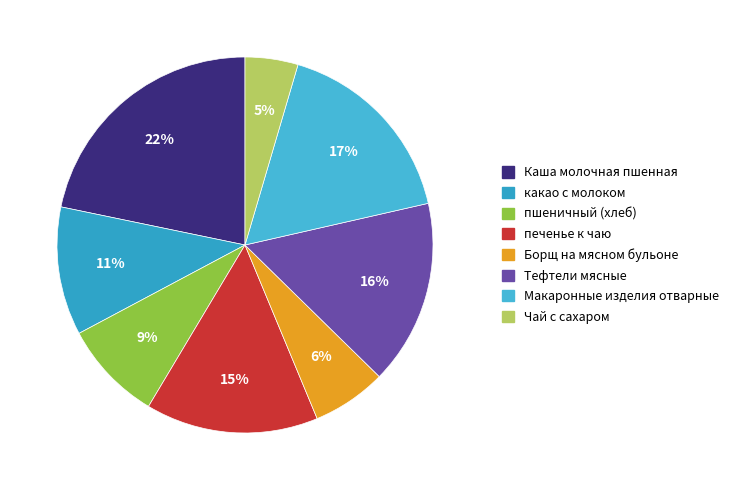

What is the smallest slice in the pie chart?

Чай с сахаром